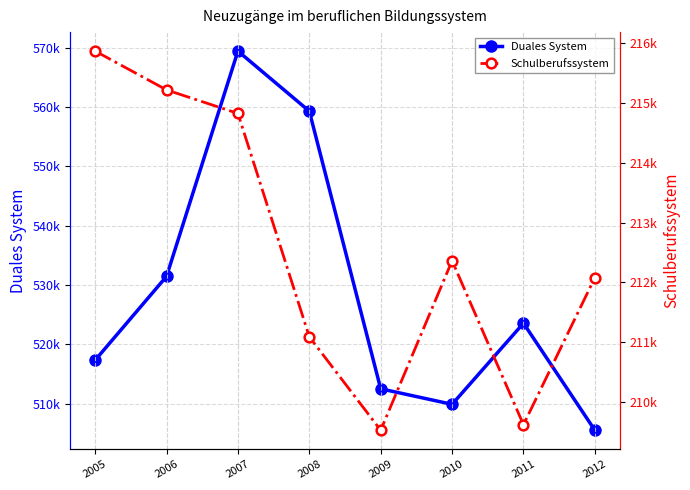

Where is Schulberufssystem nearest to the value 212698?

2010